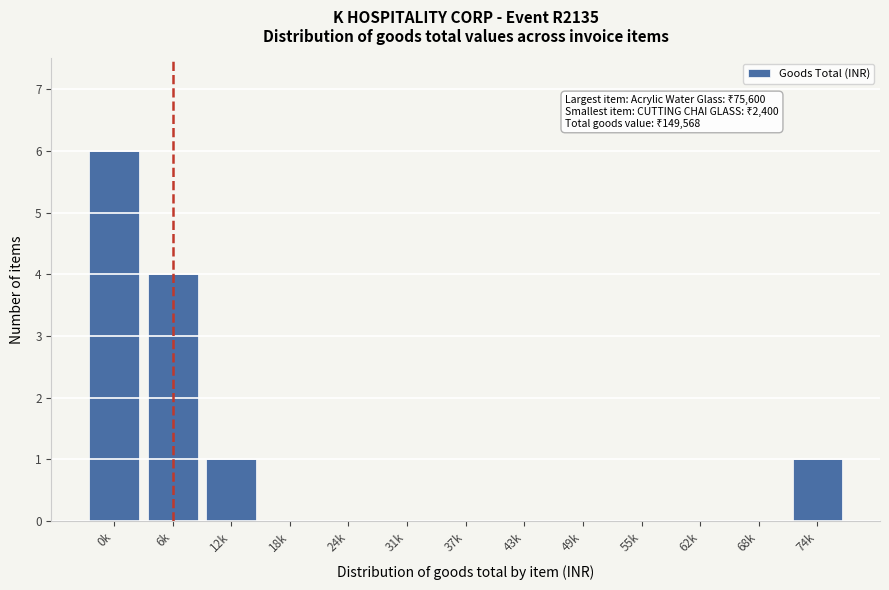

Reading right to left, what are all the values shown in this chart?

74k=1	68k=0	62k=0	55k=0	49k=0	43k=0	37k=0	31k=0	24k=0	18k=0	12k=1	6k=4	0k=6